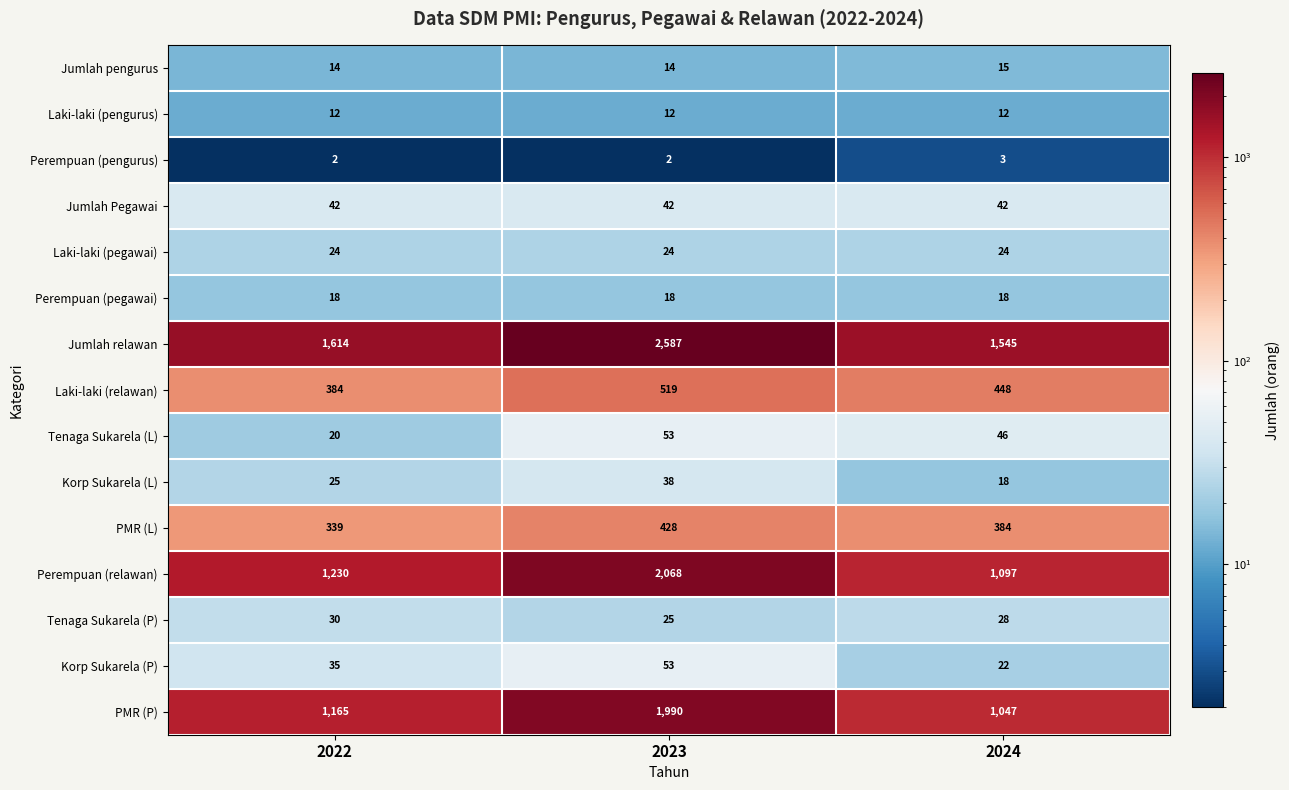

How many values in the Perempuan (relawan) series are below 1230?

1